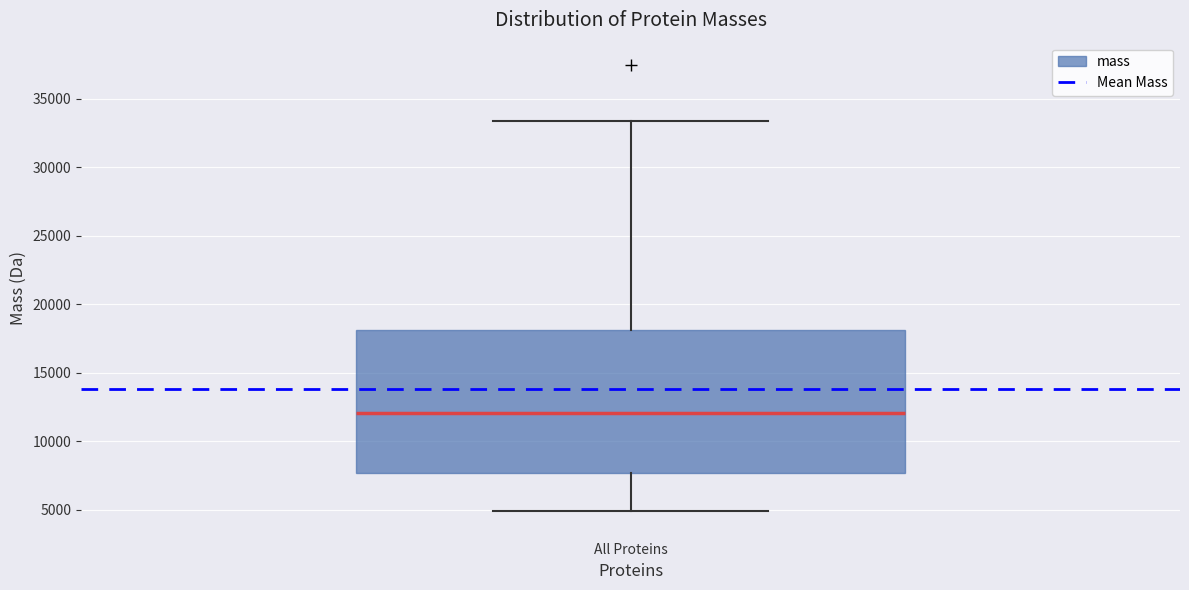

Transcribe this box plot: give where the median line is, the range the box spans, and where the two whiskers end, as read against the y-axis. The values are not printed on the chart, so give them approximately, as read against the axis.

median 12000, box 7500 to 18000, whiskers 5000 to 33500